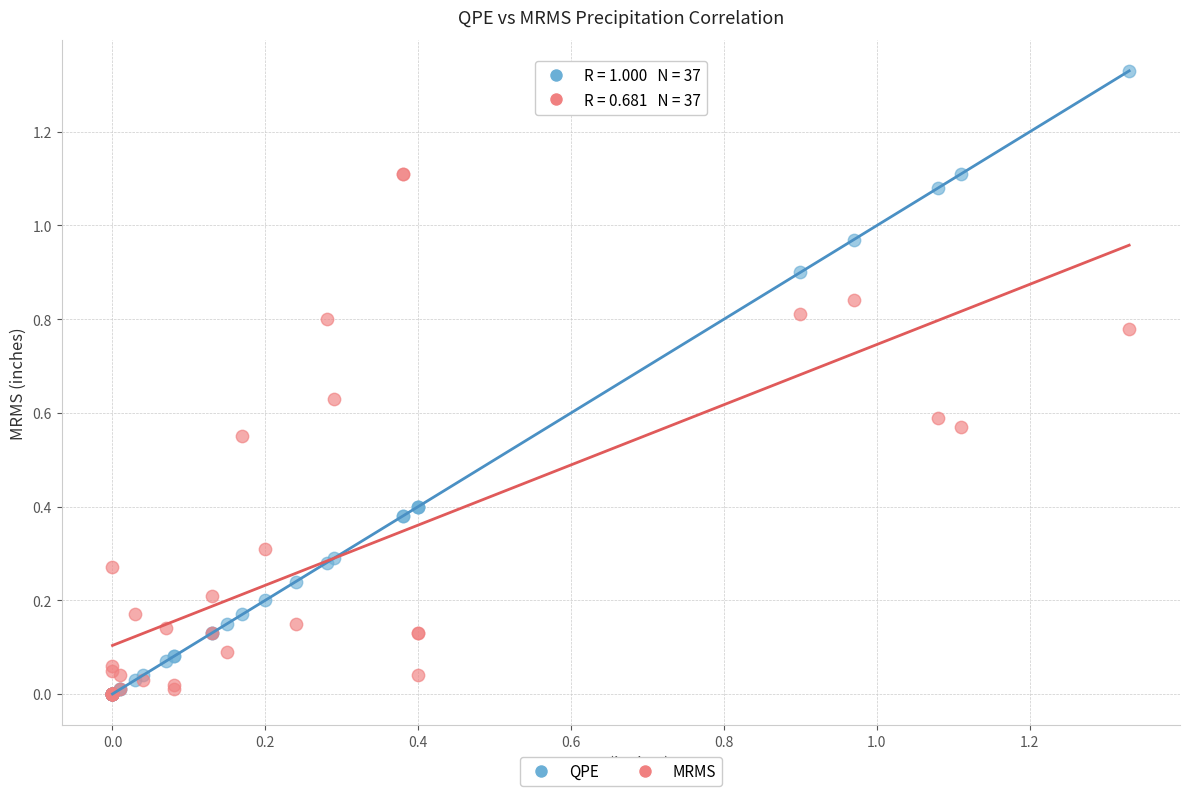

What are all the series names shown in the legend?

QPE, MRMS